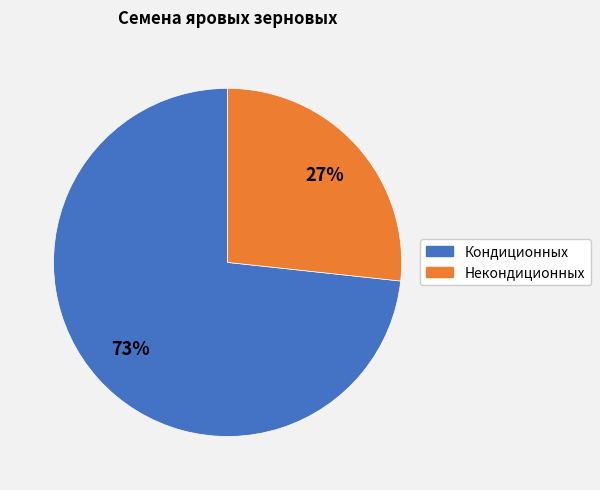

Is there any slice that represents more than half of the pie?

Yes